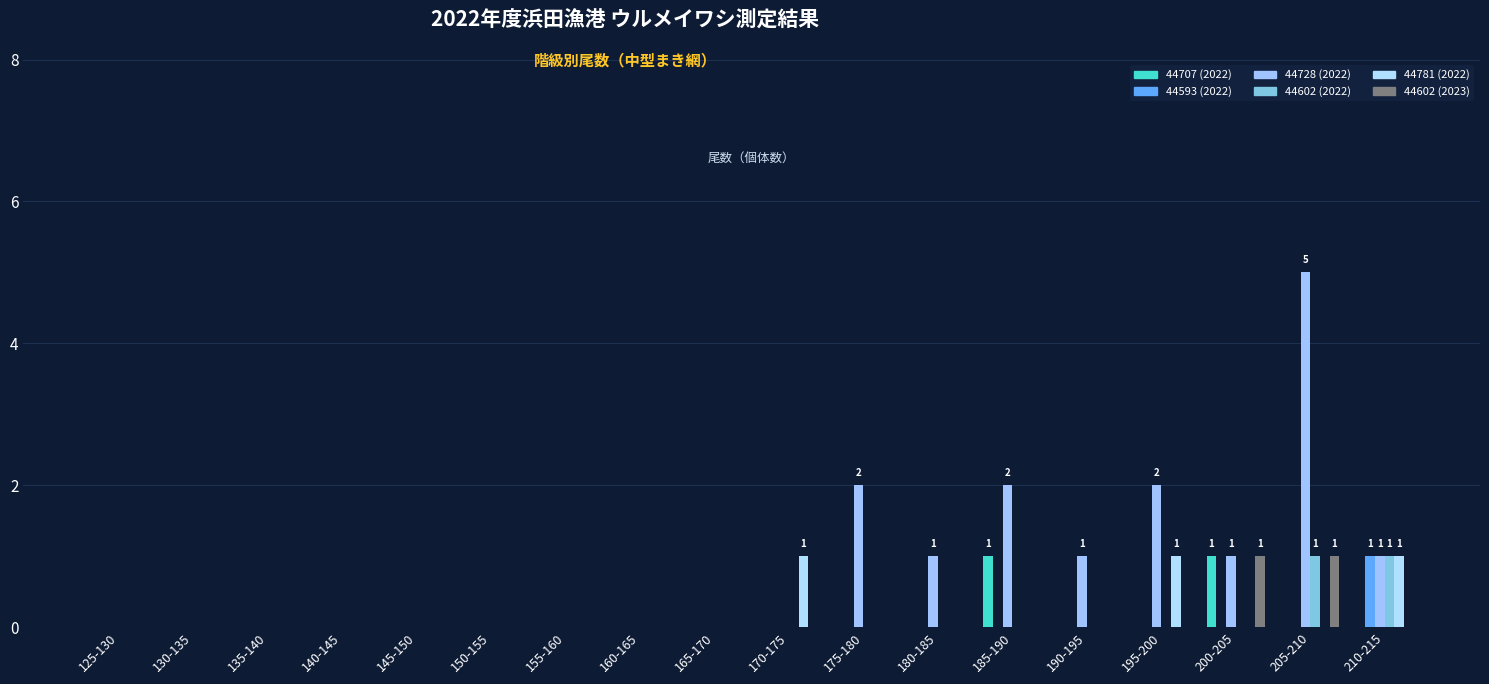

Which series has the widest spread of values?

44728 (2022)